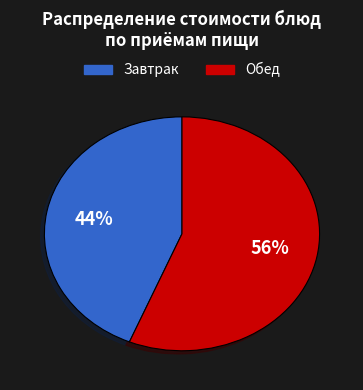

To the nearest percent, what is the average slice percentage?

50%